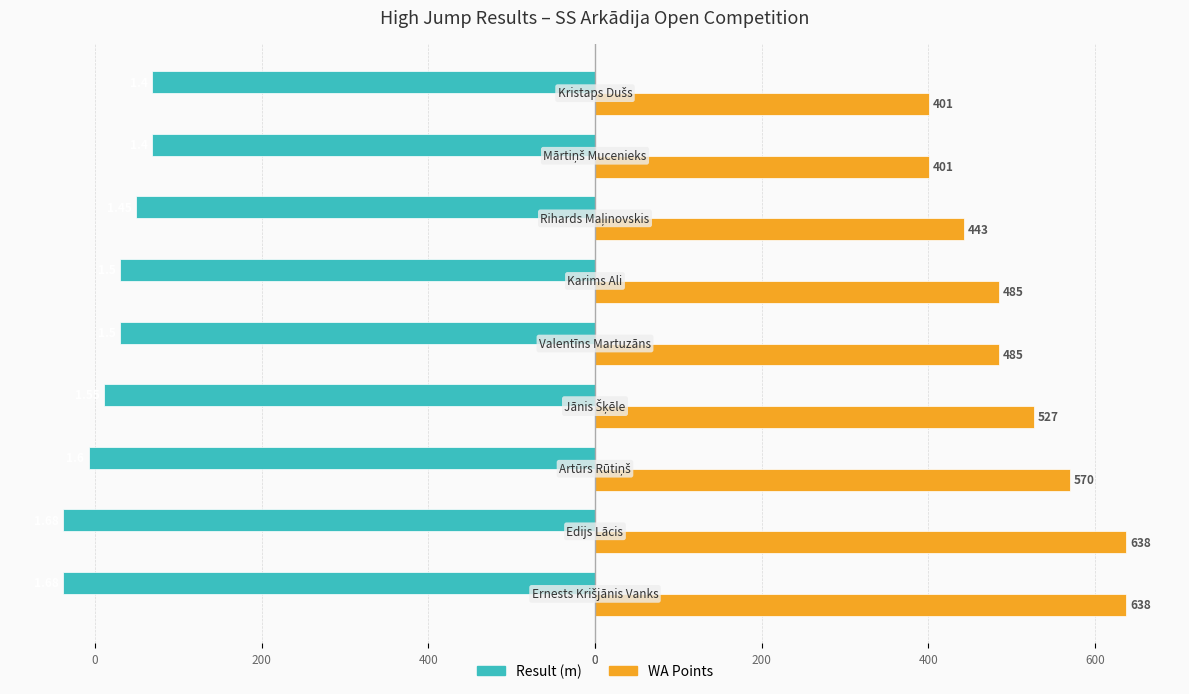

Which series has the largest range (max minus min)?

WA Points